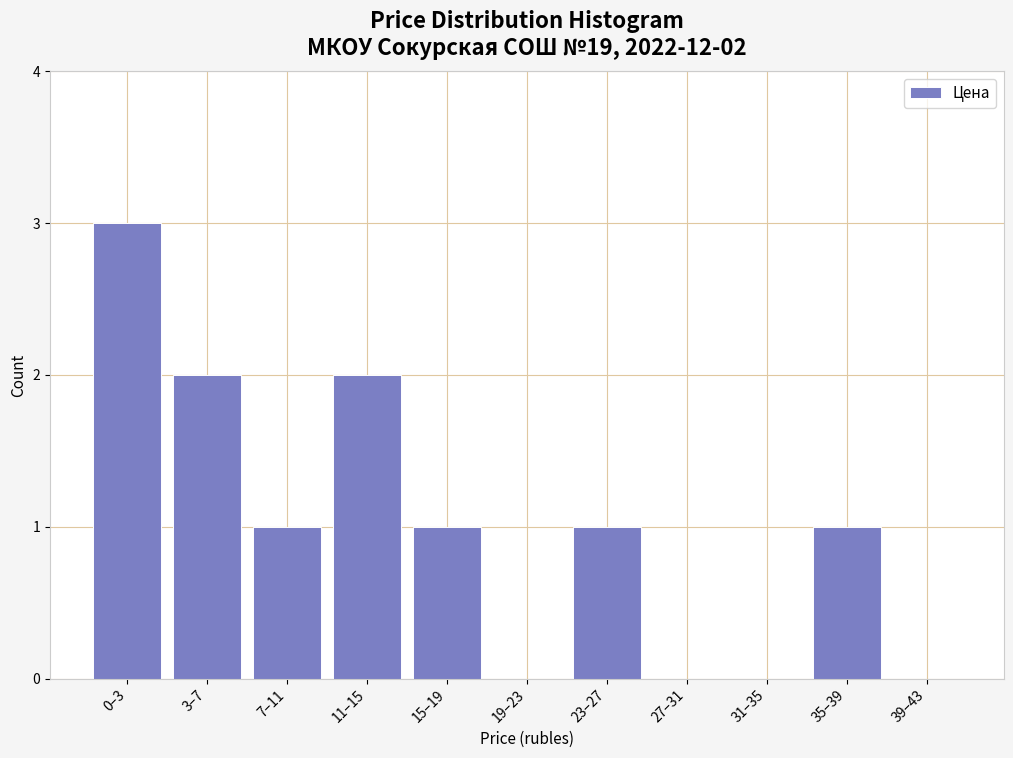

Reading left to right, what are all the values shown in this chart?

0–3=3	3–7=2	7–11=1	11–15=2	15–19=1	19–23=0	23–27=1	27–31=0	31–35=0	35–39=1	39–43=0